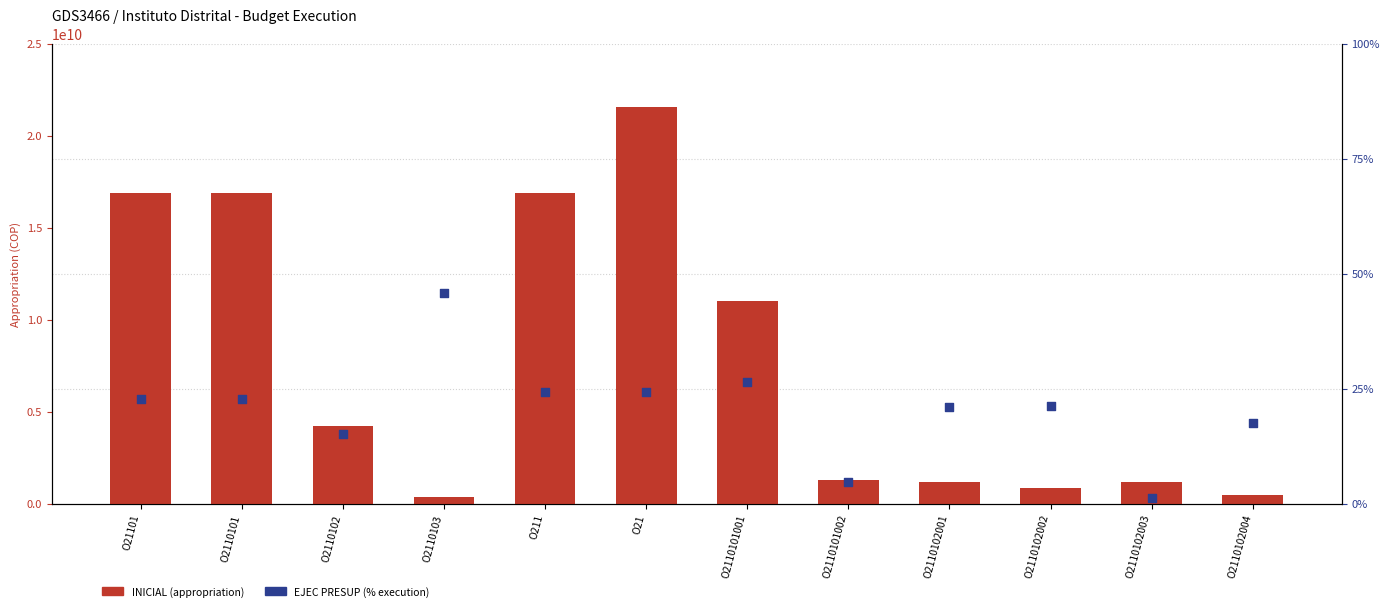

At which category is the sum across all series the highest?

O21